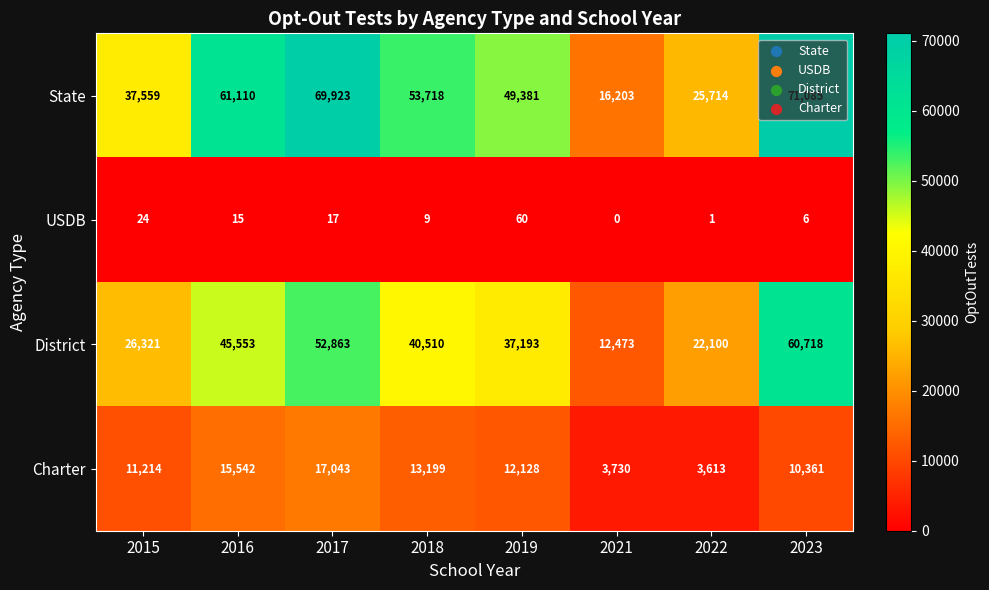

What is the difference between the highest and lowest values at 2019?

49321